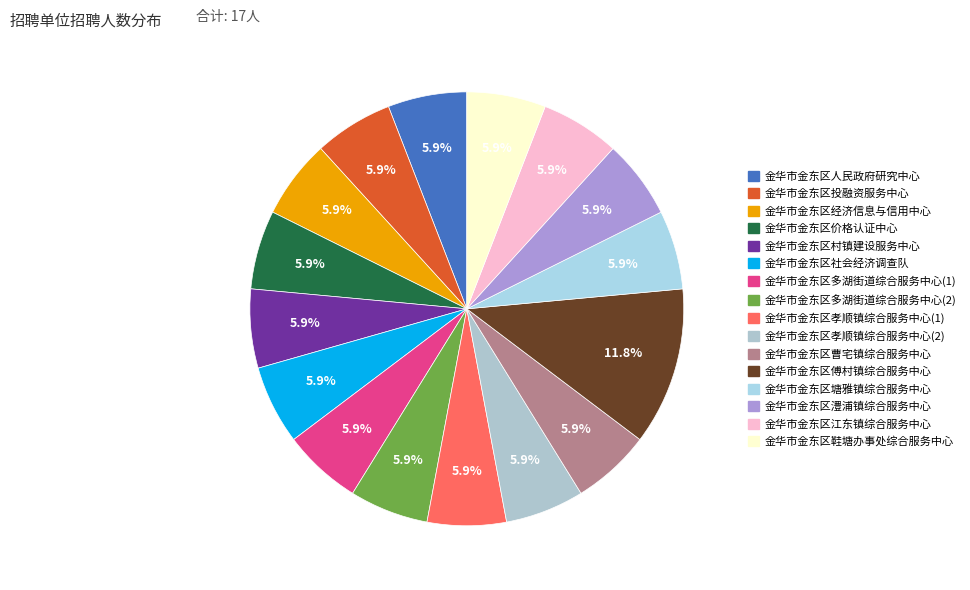

What percentage is the 金华市金东区傅村镇综合服务中心 slice, to the nearest percent?

12%